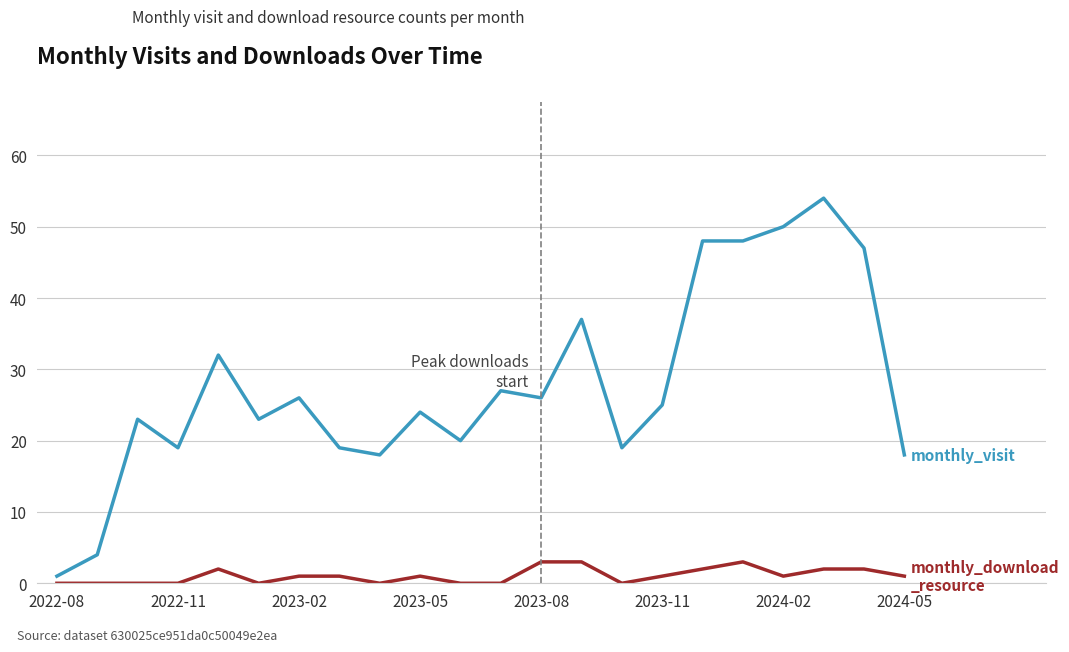

What is the greatest value displayed?

54